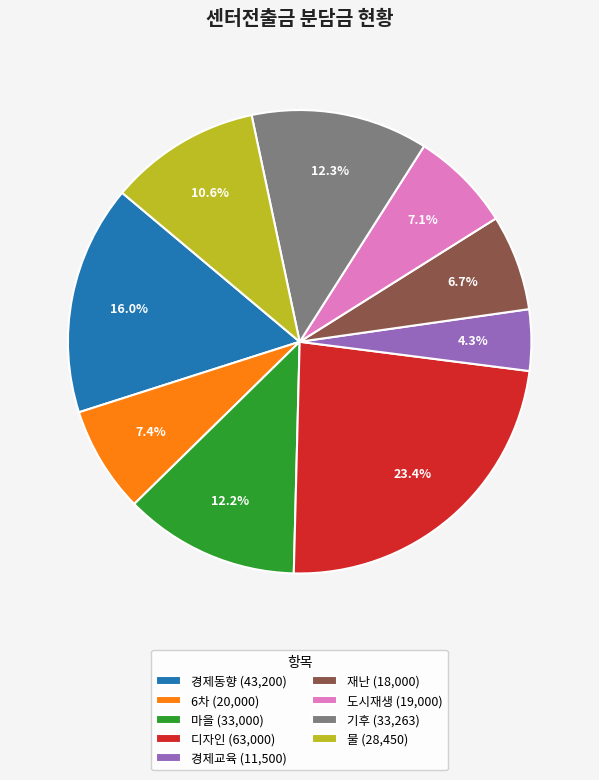

Between 경제동향 and 재난, which is larger?

경제동향